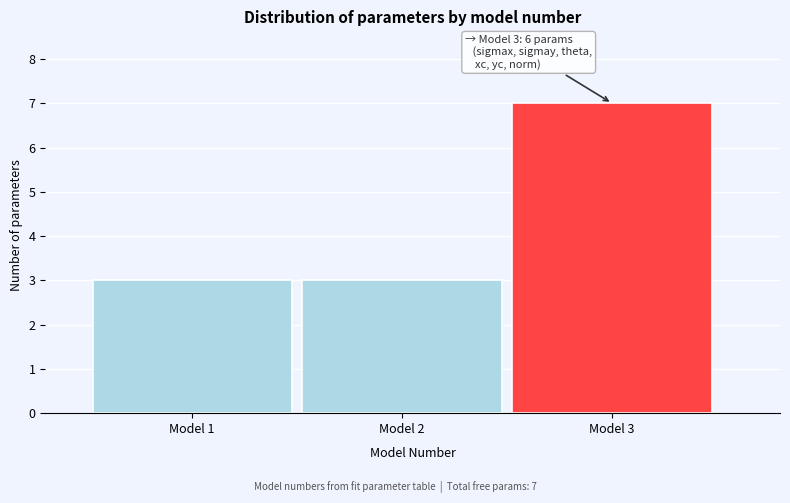

Reading left to right, transcribe all the data shown in this chart.

Model 1=3	Model 2=3	Model 3=7